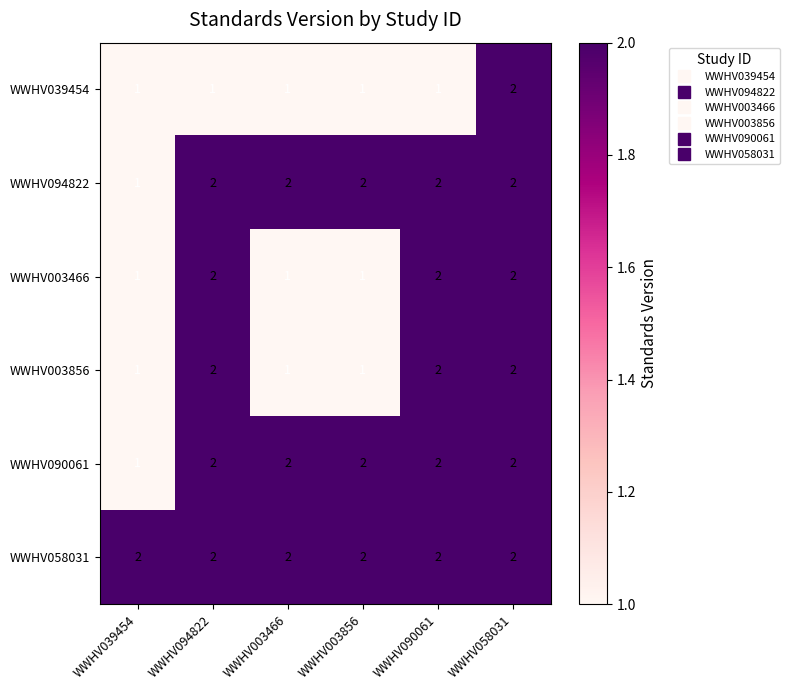

What is the sum of all WWHV003856 values?

9